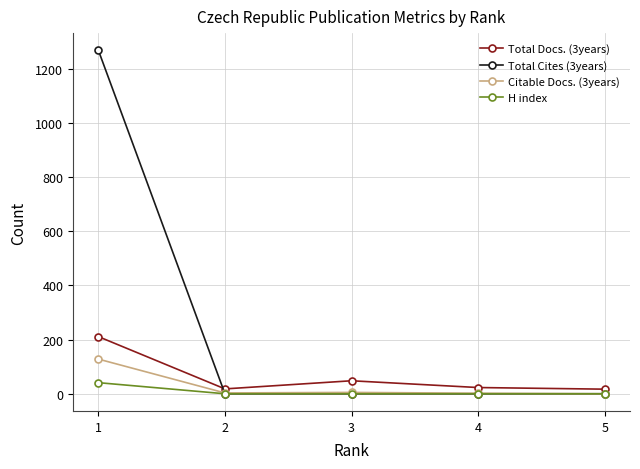

How many distinct data groups are displayed?

4